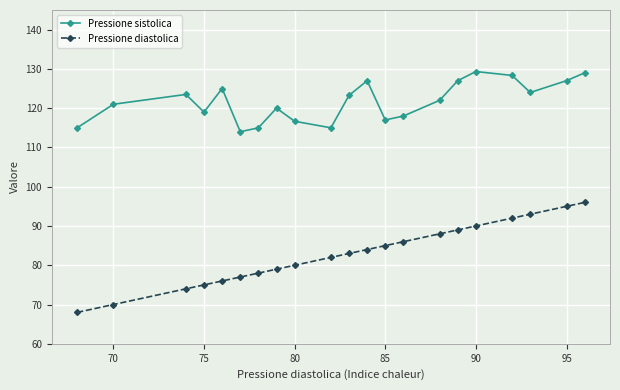

Which series has the widest spread of values?

Pressione diastolica